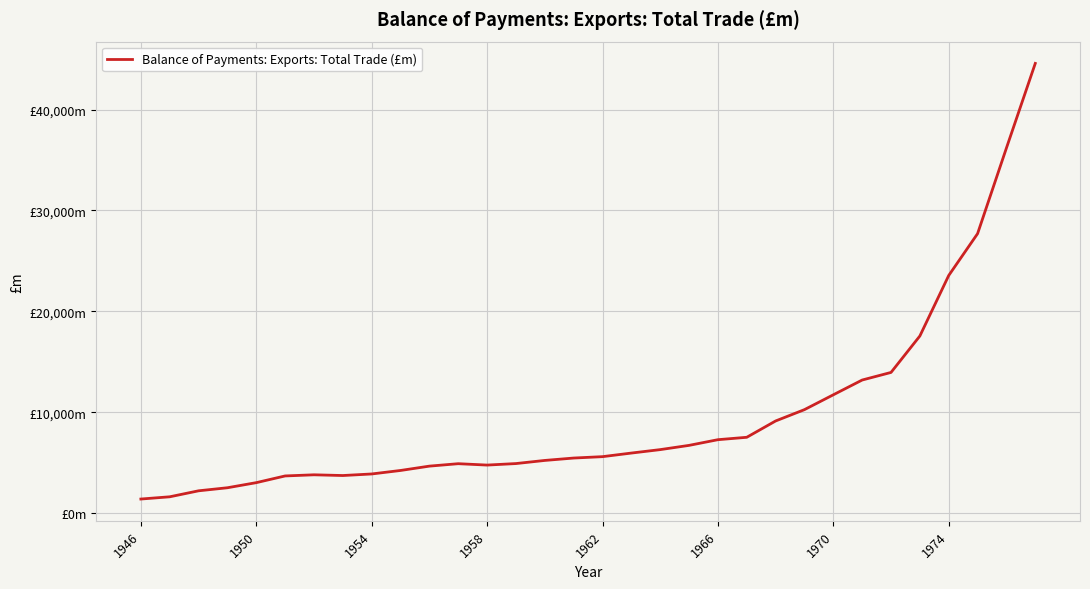

Does the chart have visible grid lines?

Yes